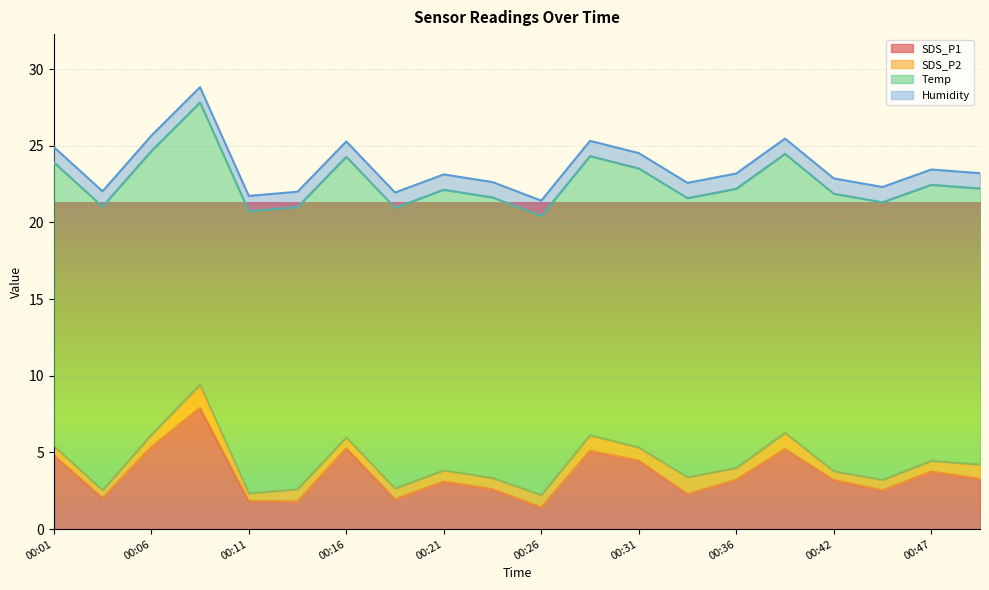

Which series changed the most between 00:19 and 00:38?

SDS_P1